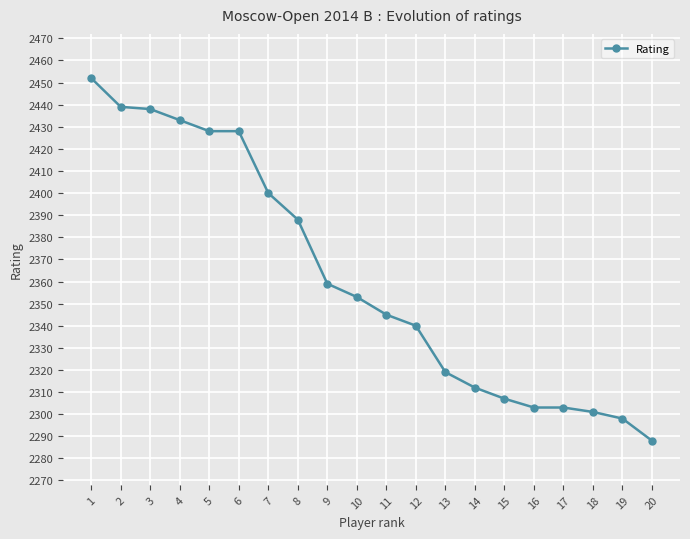

Reading left to right, list all the values displayed in this chart.

1=2452	2=2439	3=2438	4=2433	5=2428	6=2428	7=2400	8=2388	9=2359	10=2353	11=2345	12=2340	13=2319	14=2312	15=2307	16=2303	17=2303	18=2301	19=2298	20=2288